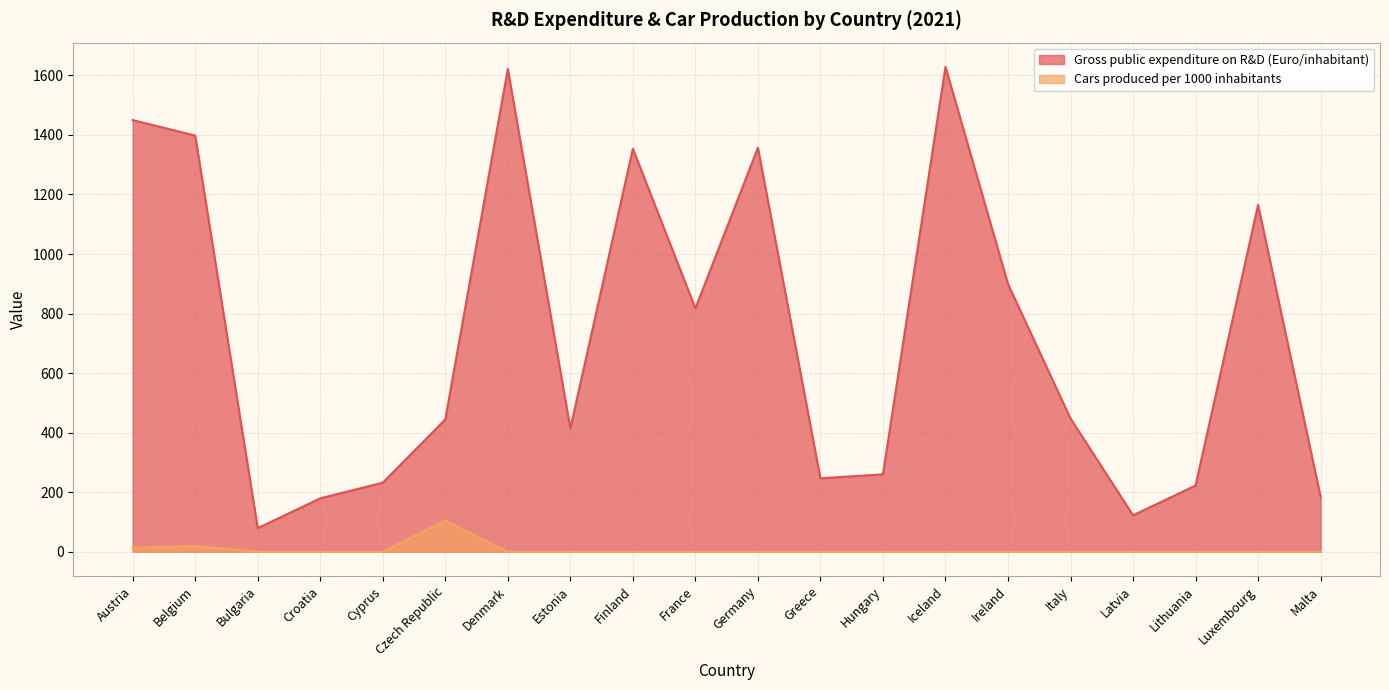

Which has a higher value, Croatia or Denmark?

Denmark